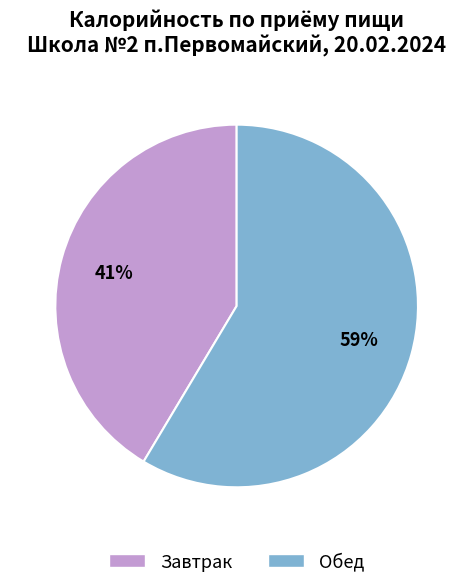

Does any single category account for the majority?

Yes